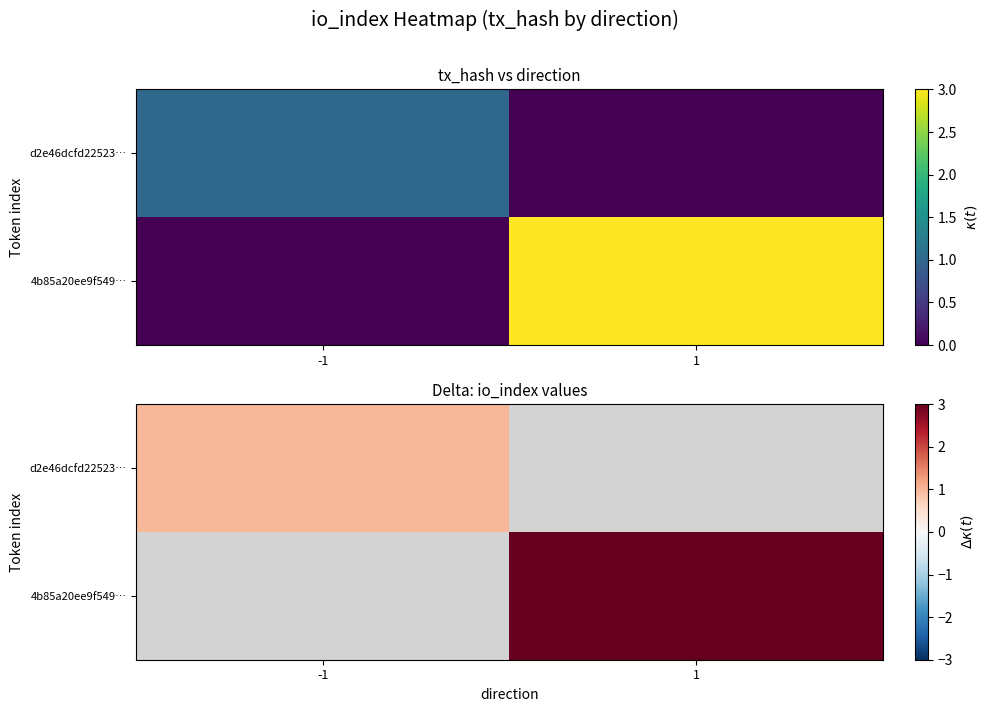

Where is d2e46dcfd22523… nearest to the value 0?

1